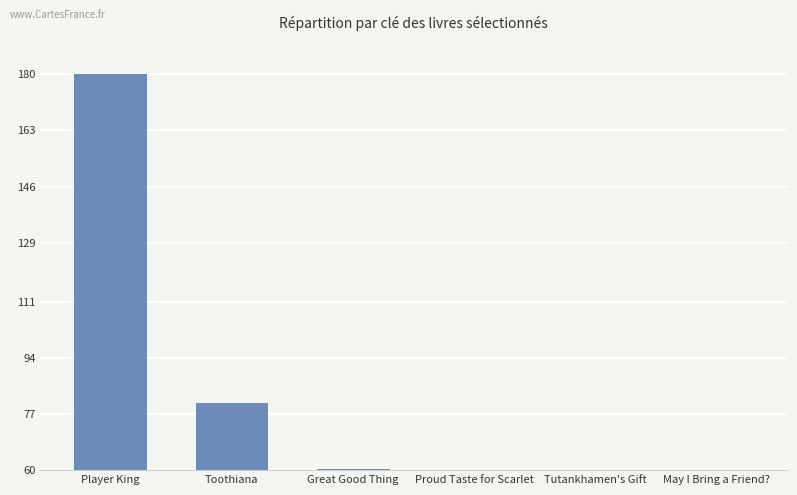

What is the change in value from Toothiana to Tutankhamen's Gift?

-20.4